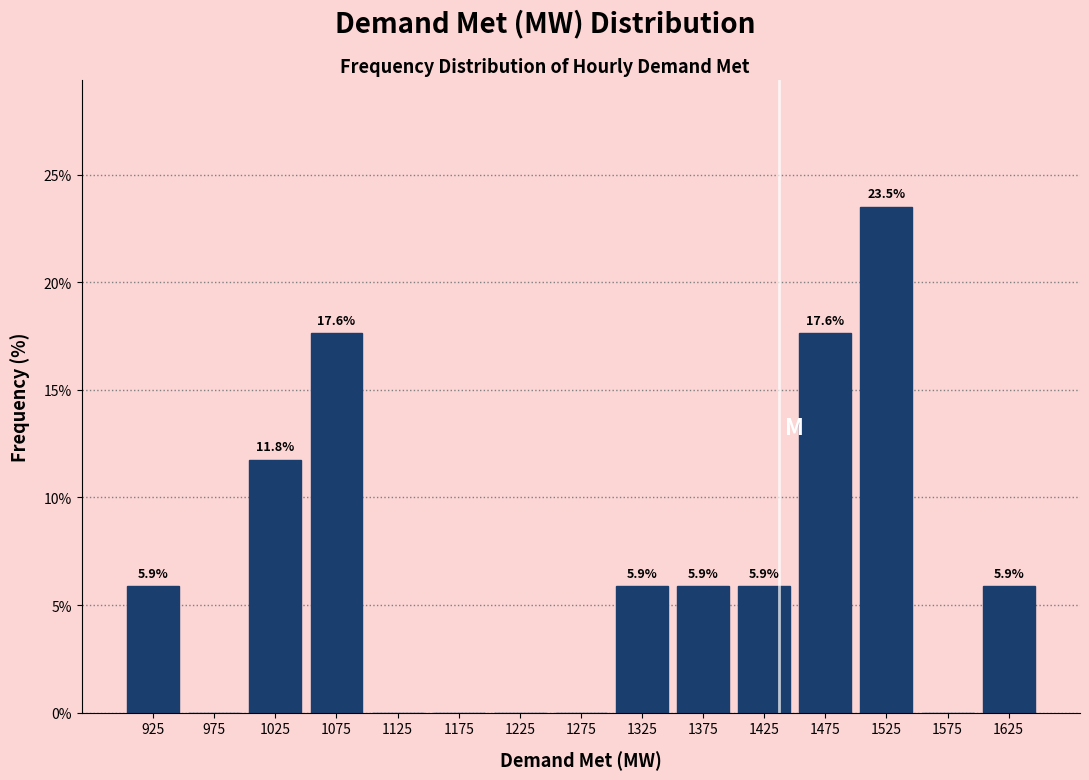

Over which range of the x-axis is the bar tallest?

1500 to 1550